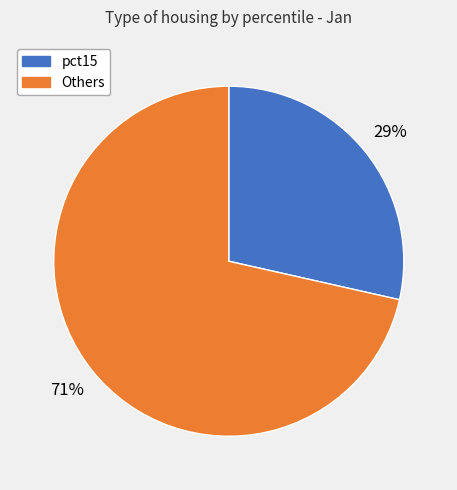

To the nearest percent, what is the average slice percentage?

50%